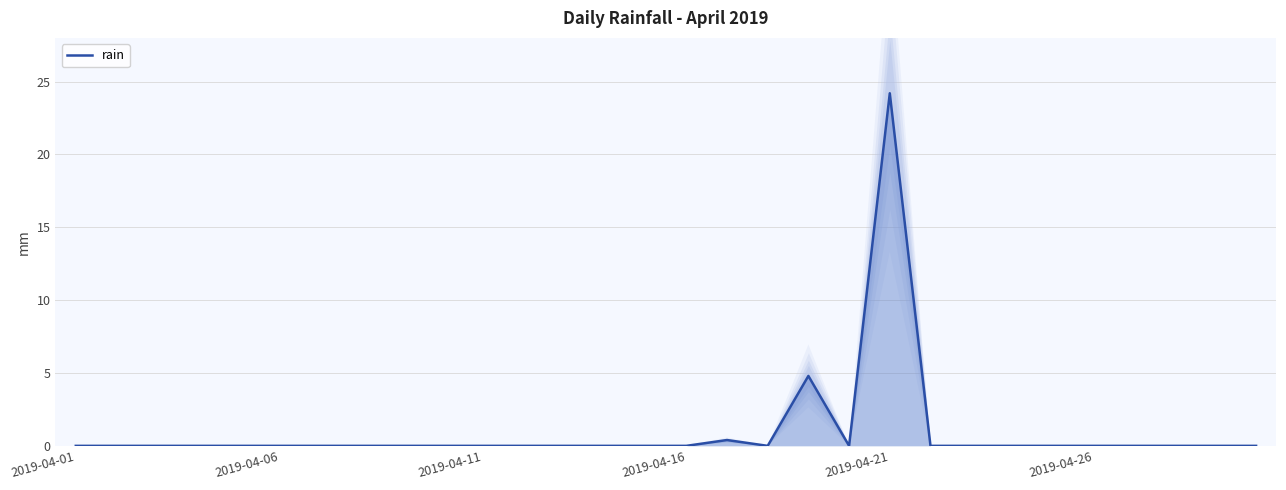

What is the greatest value displayed?

24.2